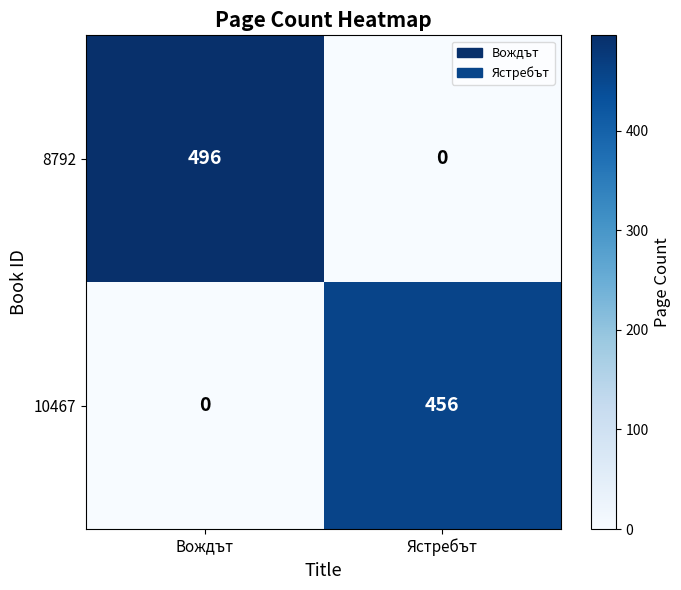

List the series in order of their overall mean, lowest first.

10467, 8792